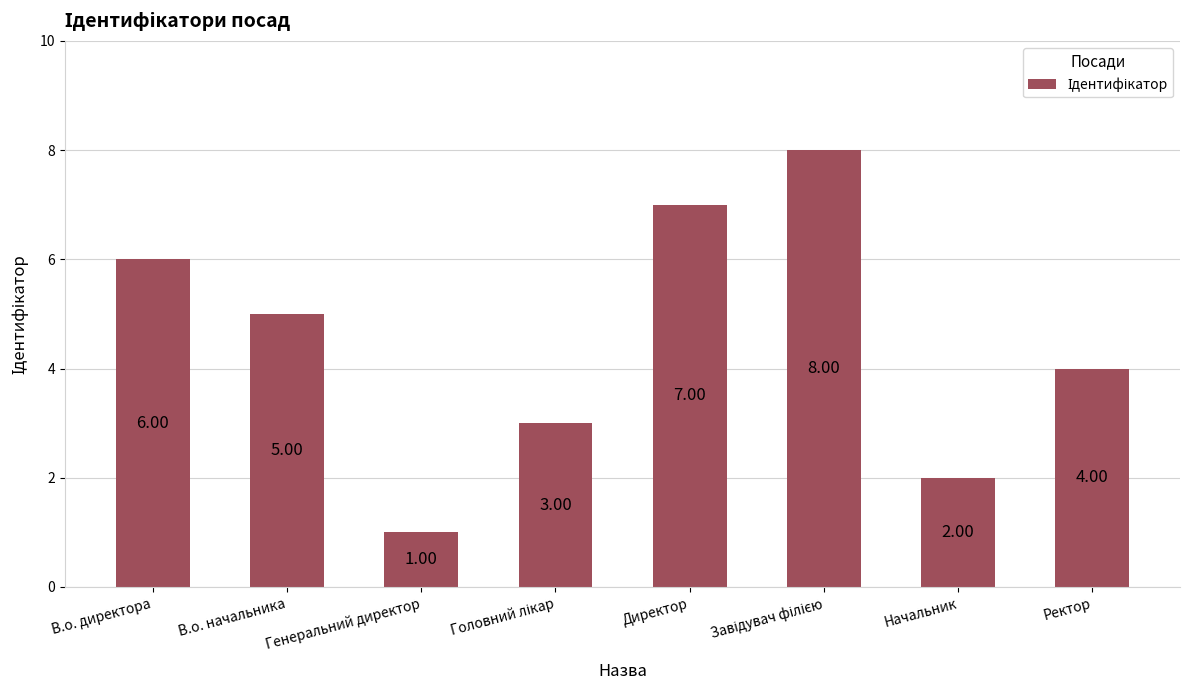

What is the label of the 2nd bar from the left?

В.о. начальника